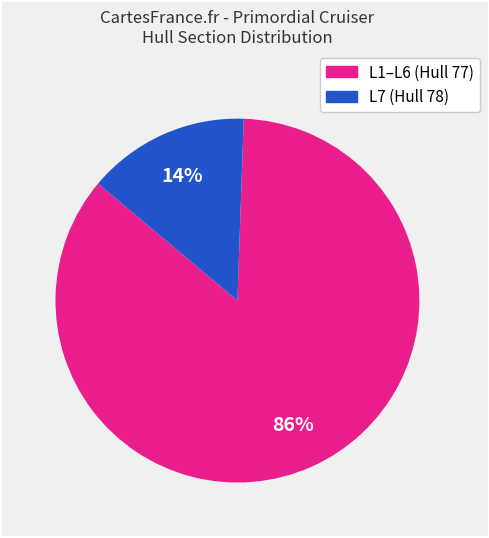

Is there any slice that represents more than half of the pie?

Yes